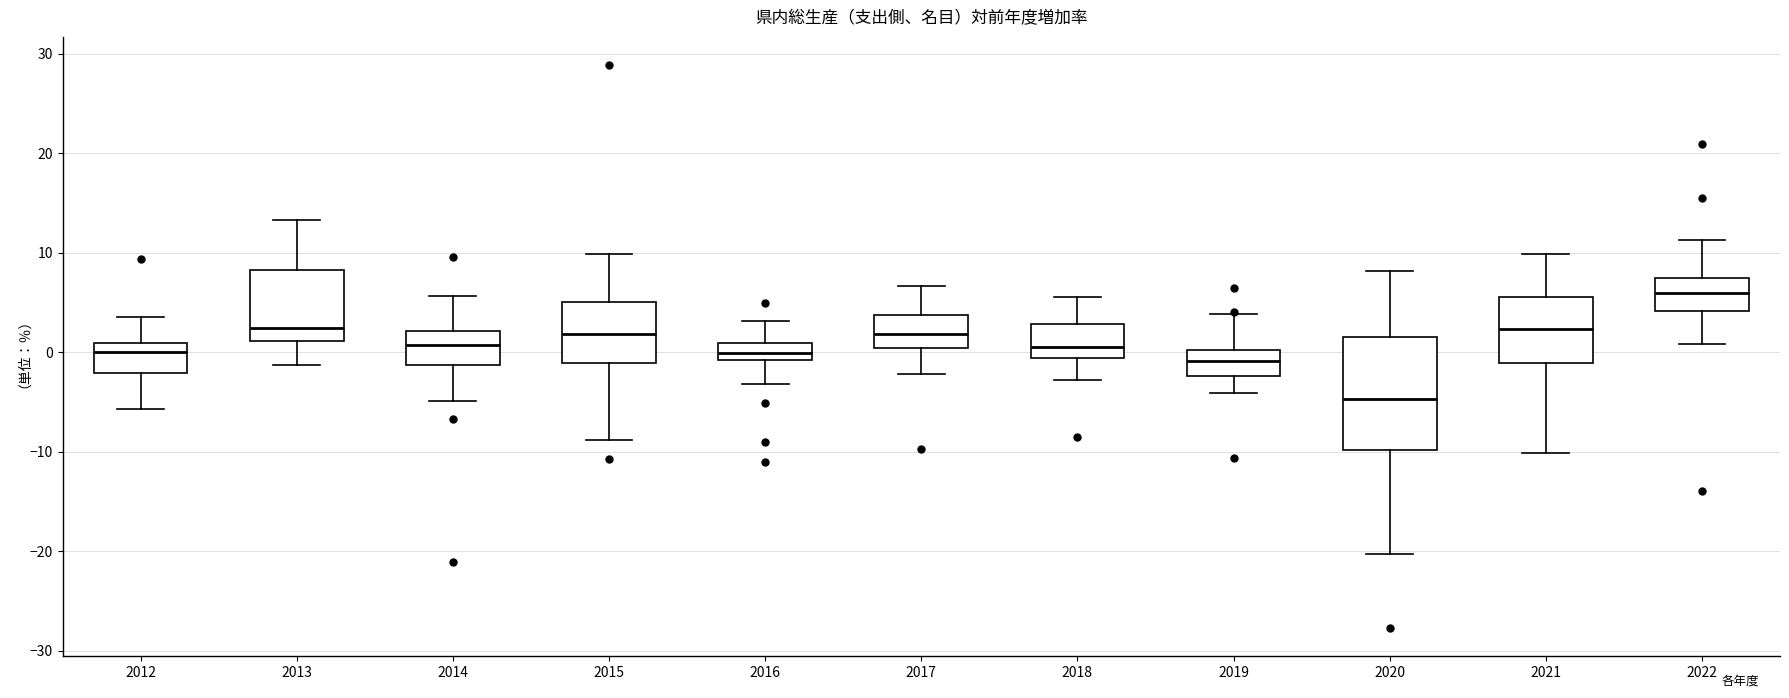

Where is the lower edge of the box at x = 2013 on the y-axis? The values are not printed on the chart, so give them approximately, as read against the axis.

1